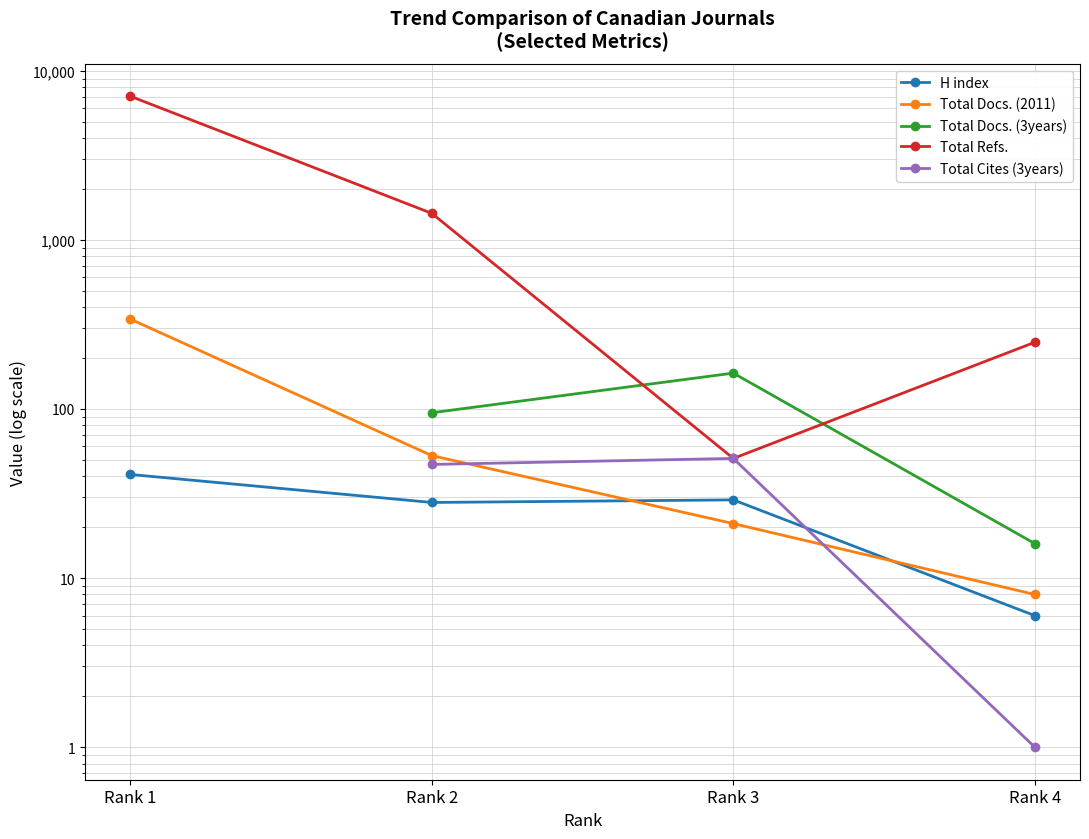

What is the greatest value displayed?

7072.0